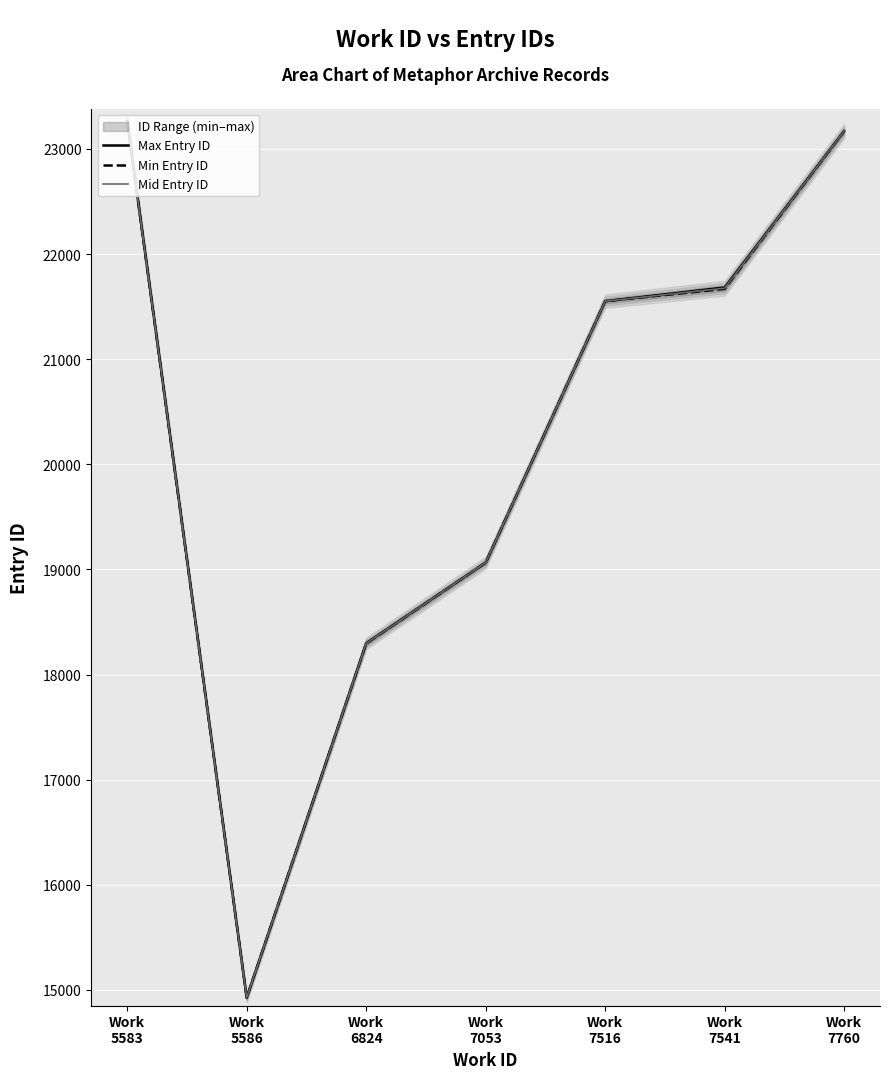

How many data points in Min Entry ID are above 21554?

3